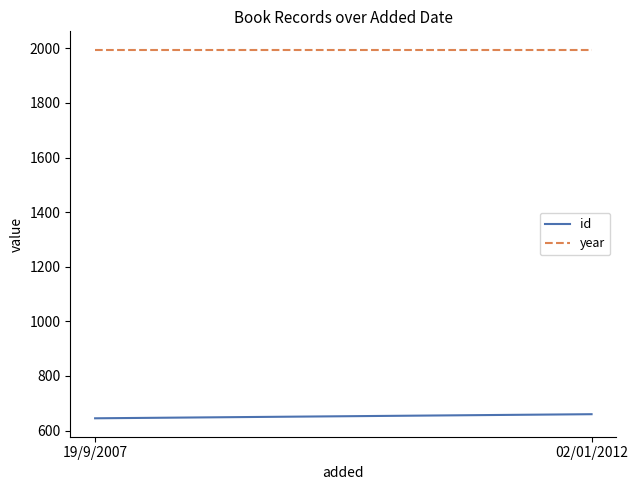

What value does the year series have at 19/9/2007?

1995